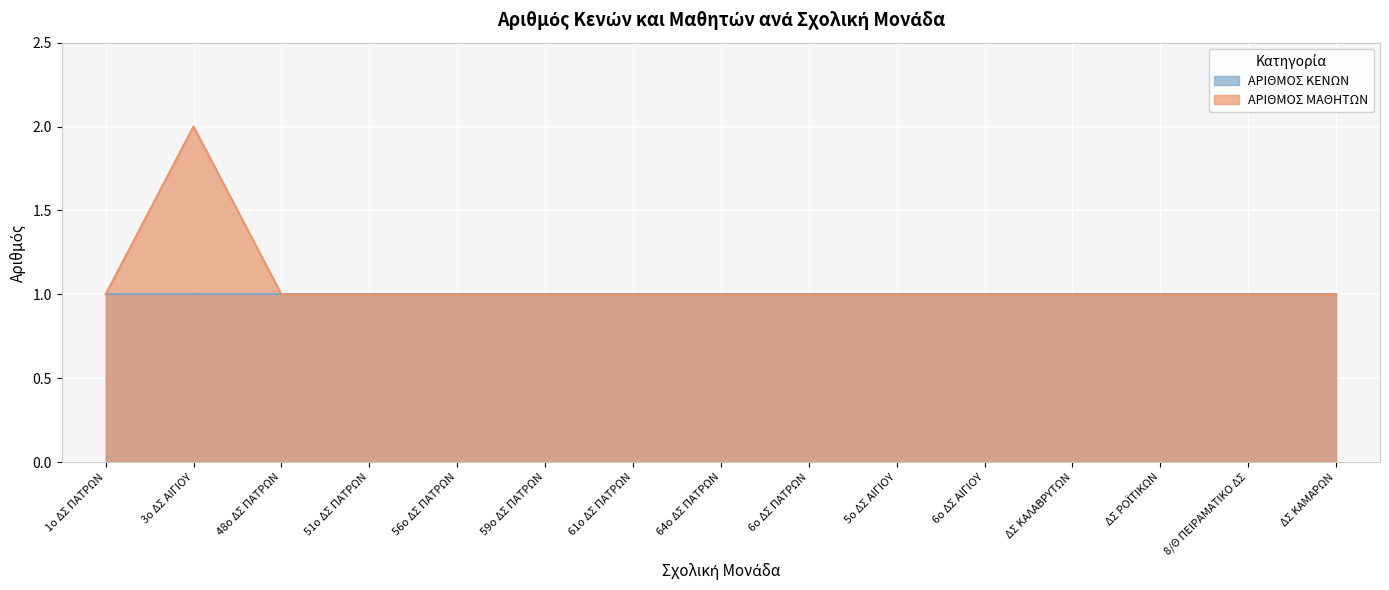

Which label corresponds to the largest value in the chart?

3ο ΔΣ ΑΙΓΙΟΥ